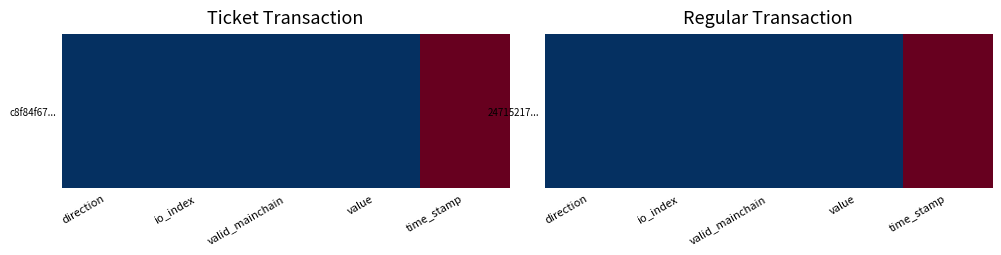

The chart shows a value of 0.4 at direction. True or false?

False